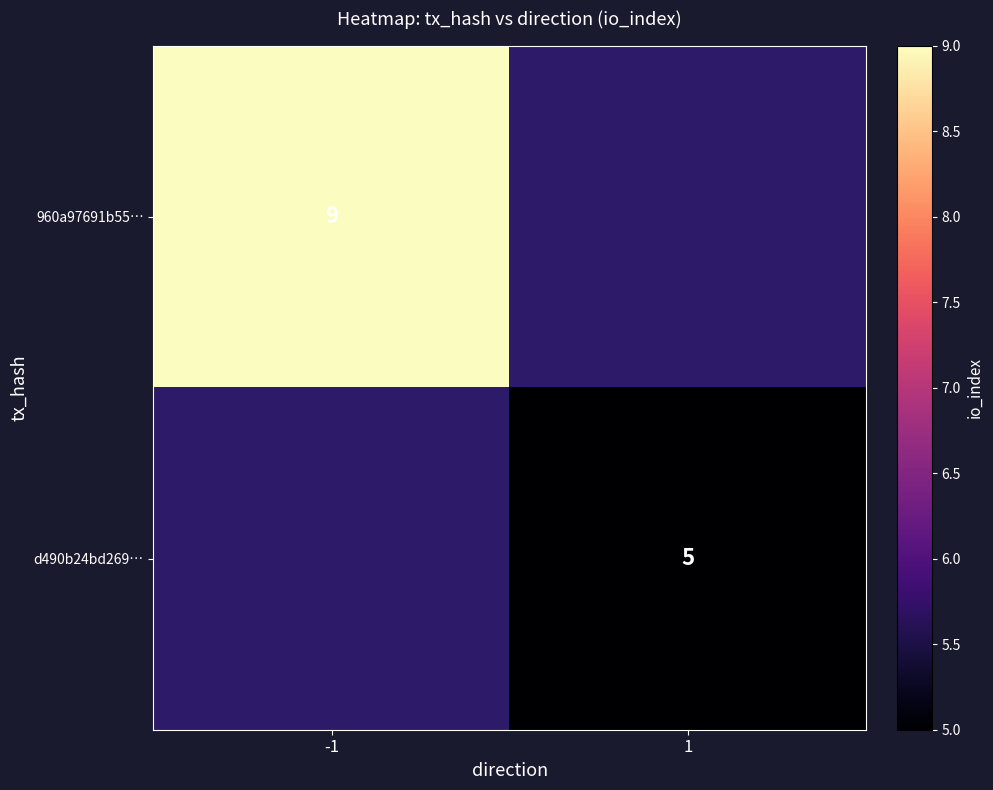

The value of d490b24bd269… at 1 is 9. True or false?

False